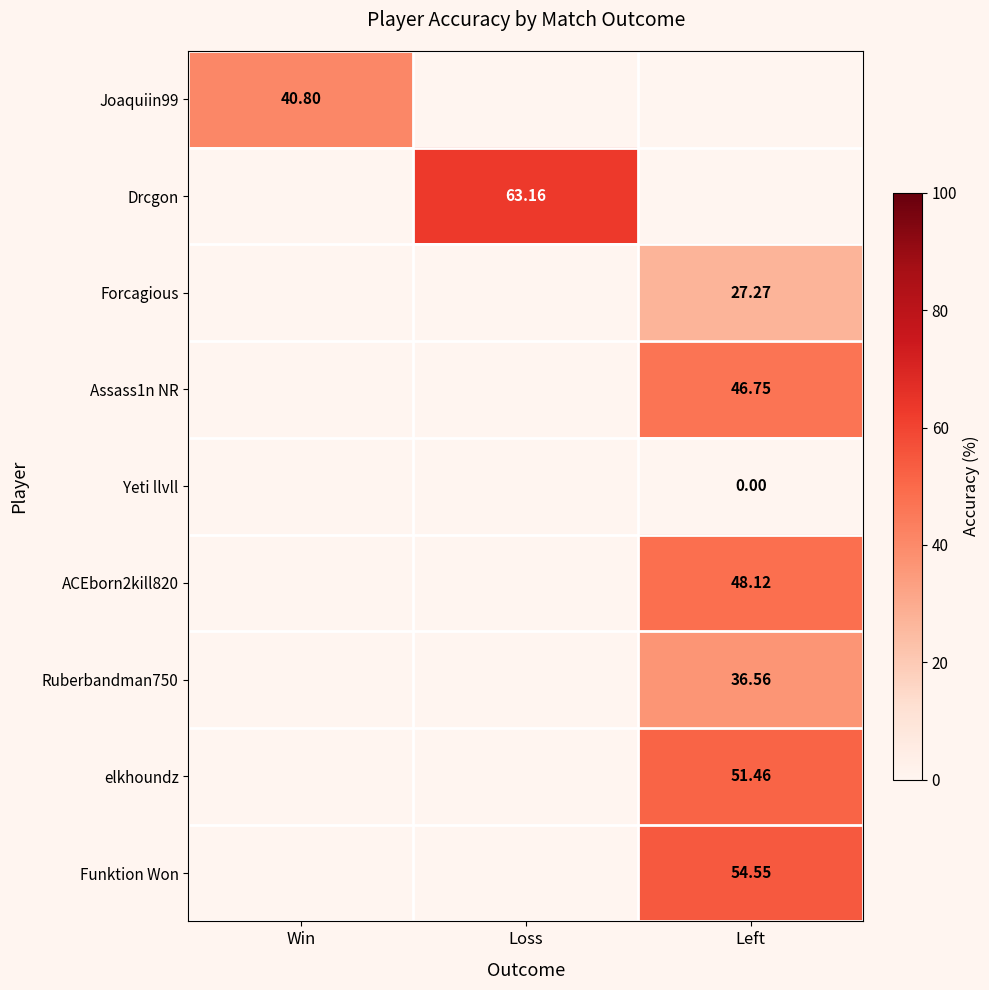

Between Left and Win, which is larger?

Win